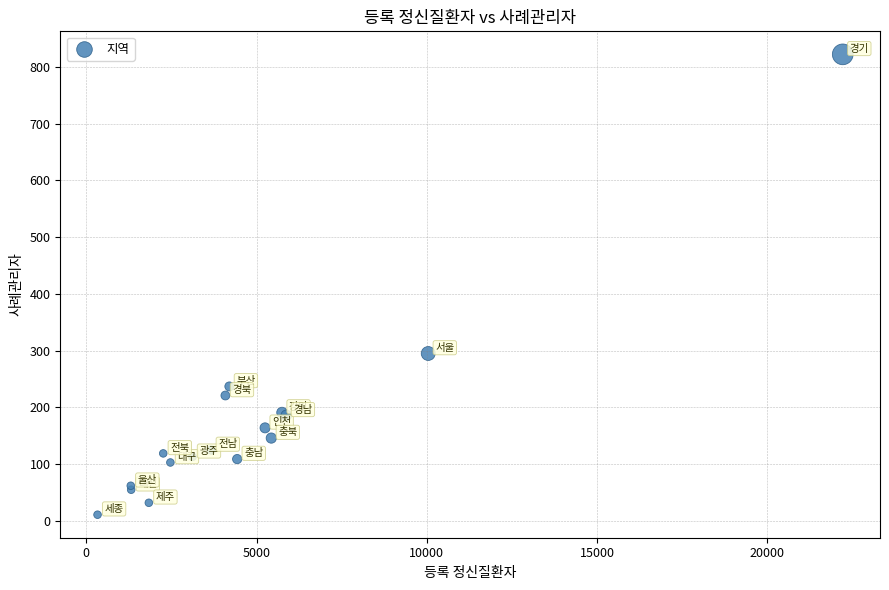

What Y value in the scatter plot is closest to 416?

295